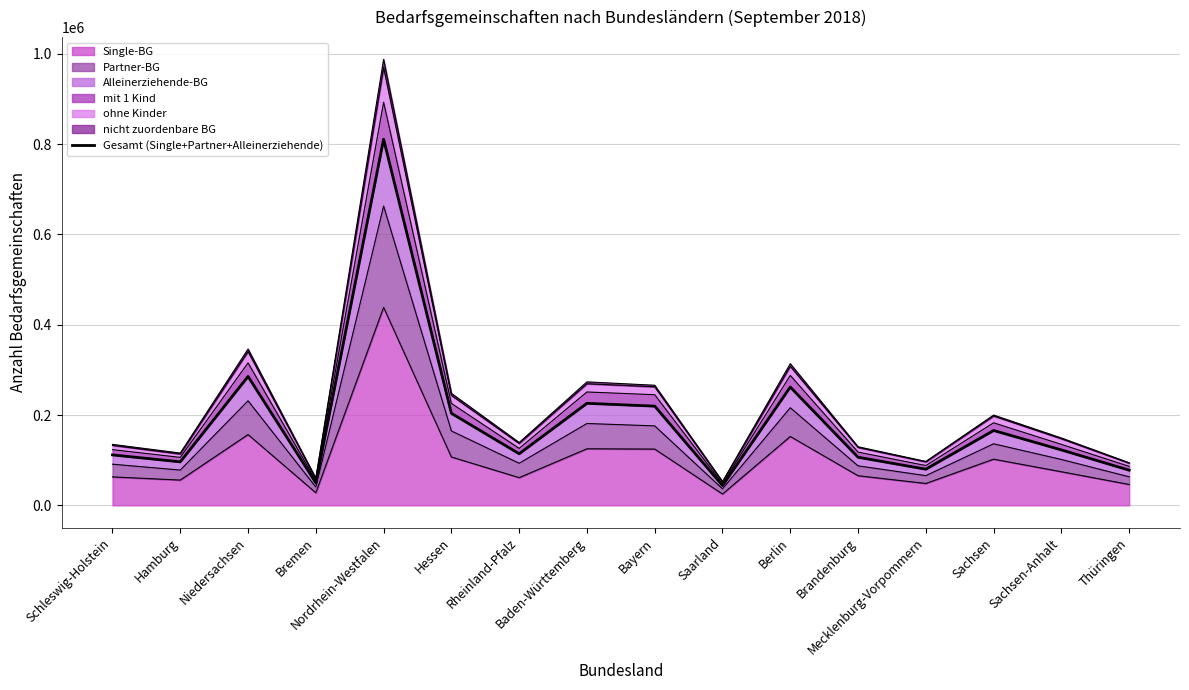

How many data points are above 122674?

7